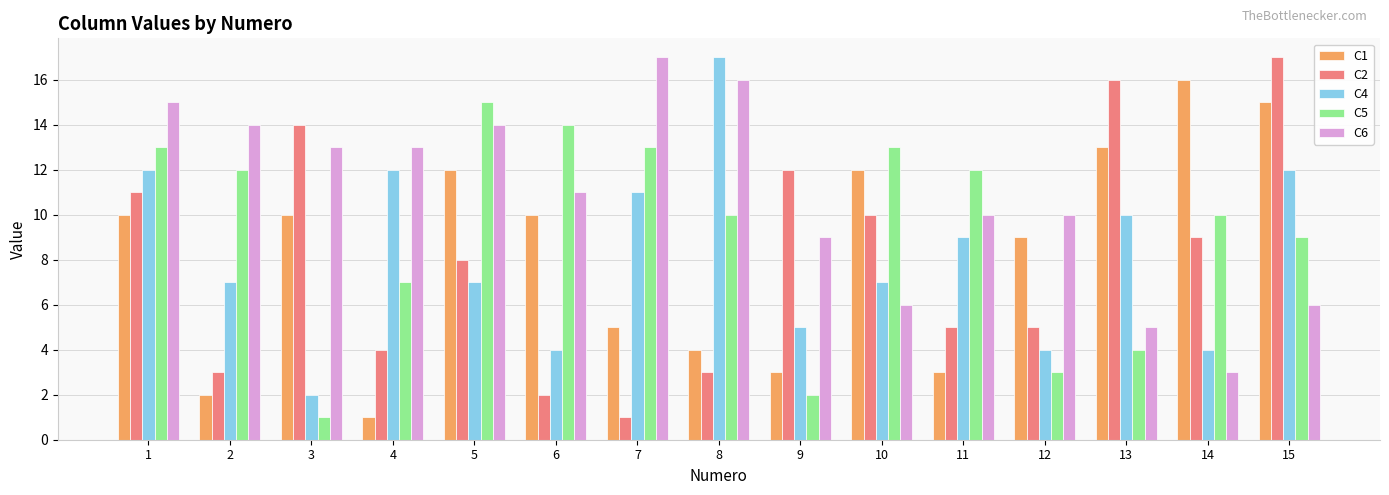

Rank the series at 14 from lowest to highest value.

C6, C4, C2, C5, C1